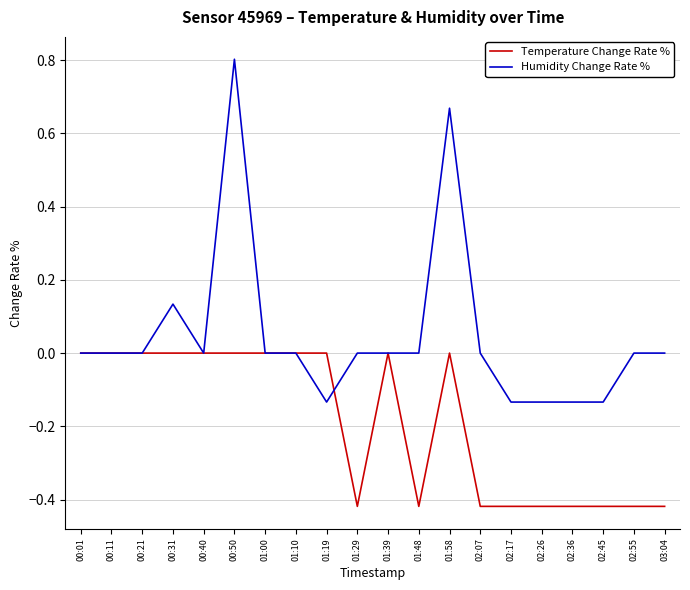

What is the difference between the maximum and second lowest values in the Temperature Change Rate % series?

0.4